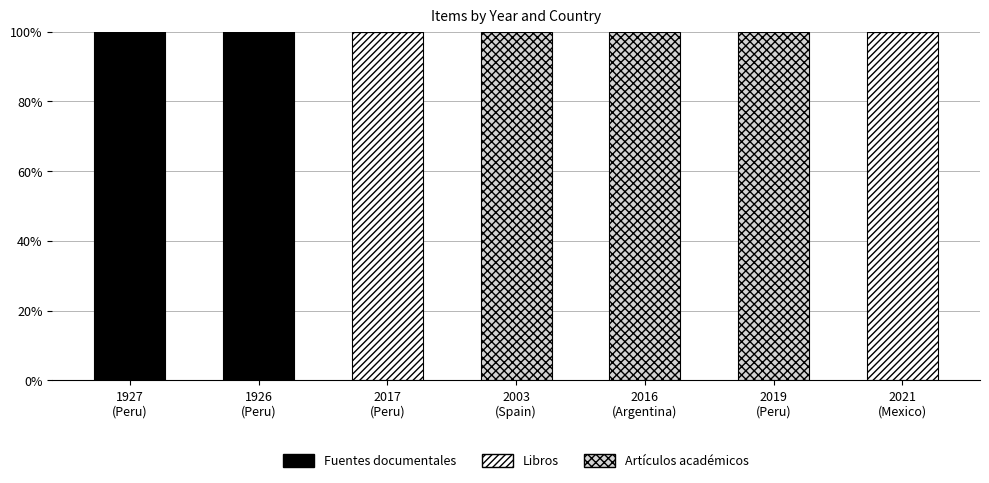

What is the highest value of the Fuentes documentales series?

100